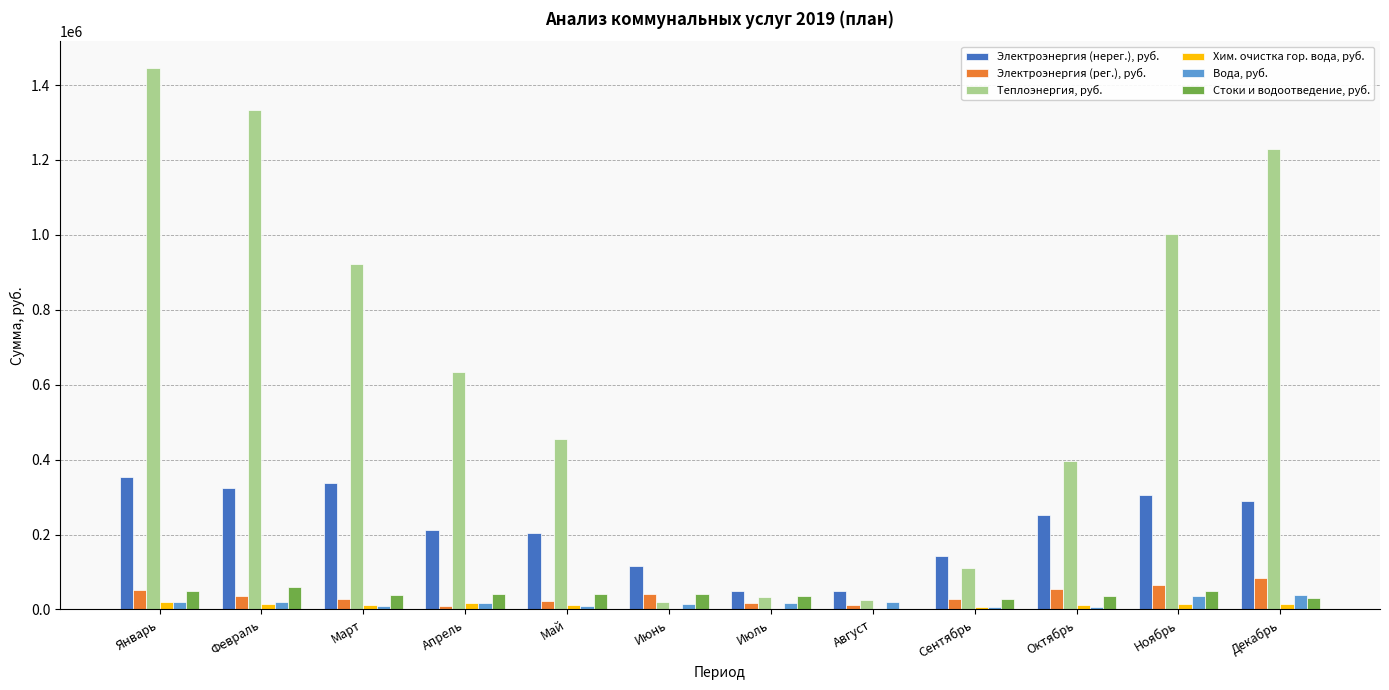

What is the highest value of the Электроэнергия (нерег.), руб. series?

352353.3